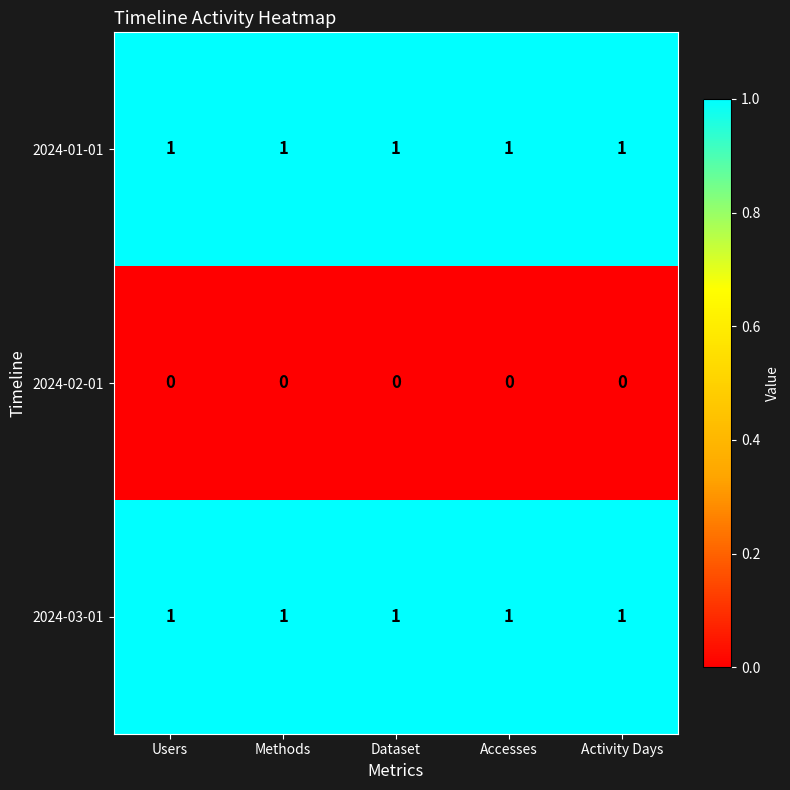

True or false: 2024-01-01 has a value of 1 at Users.

True